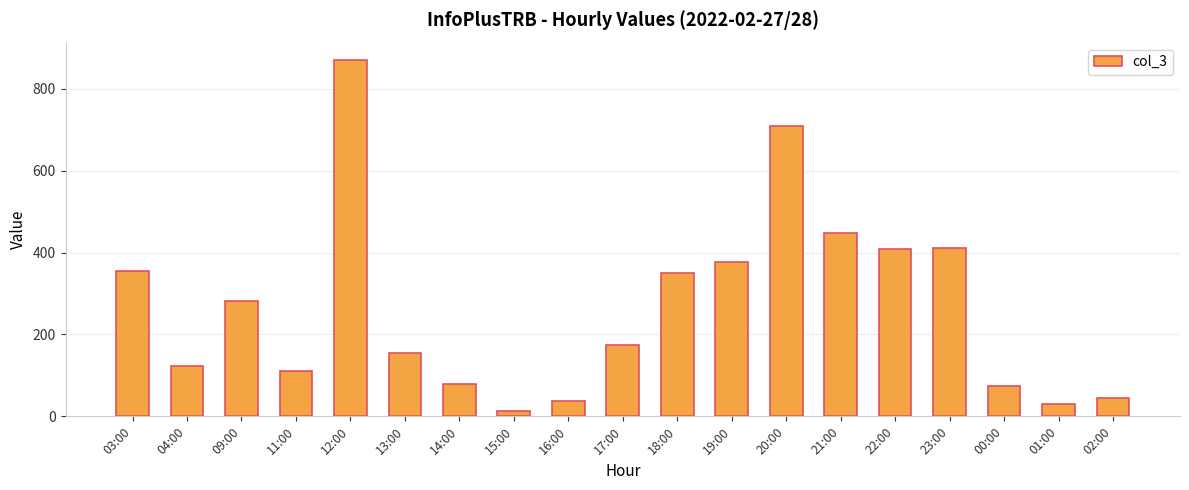

At which category does the chart reach its peak across all series?

12:00